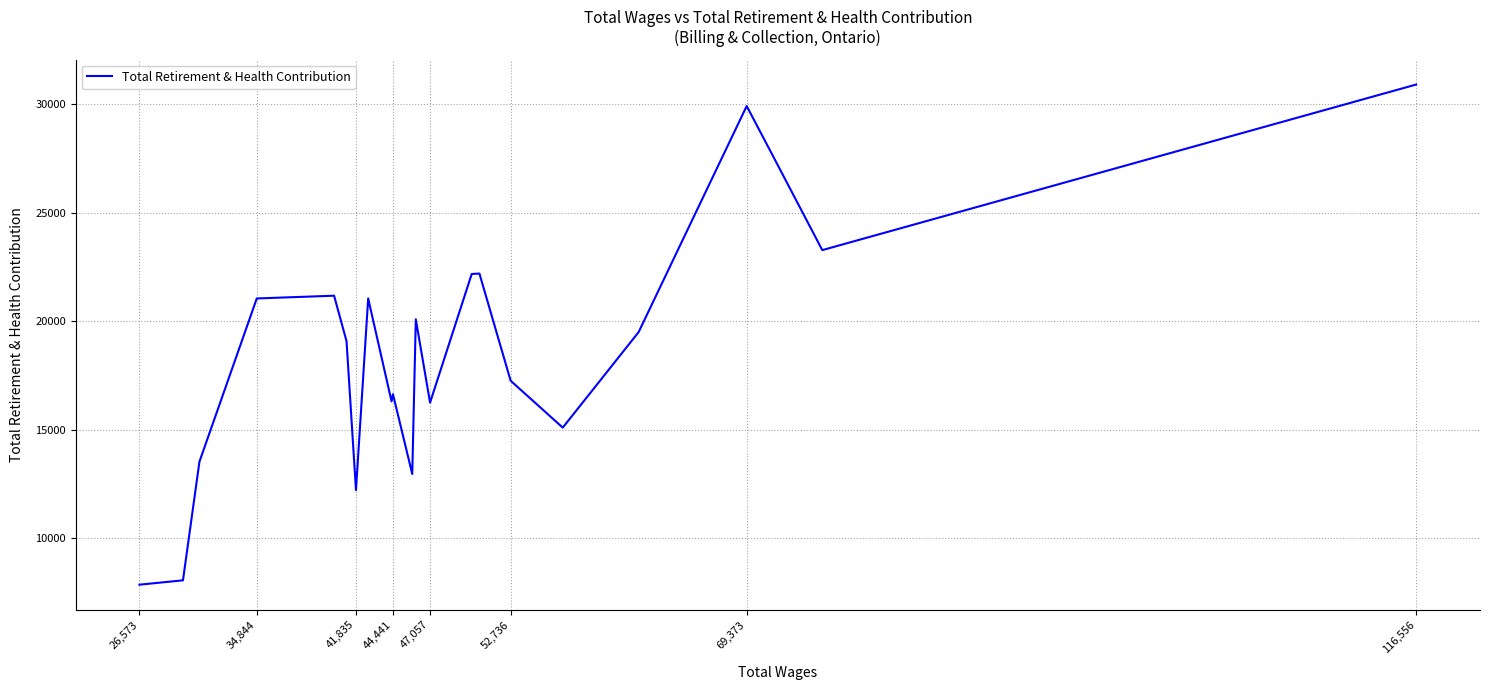

How many interior local peaks (higher than both neighbors) does the data have?

6